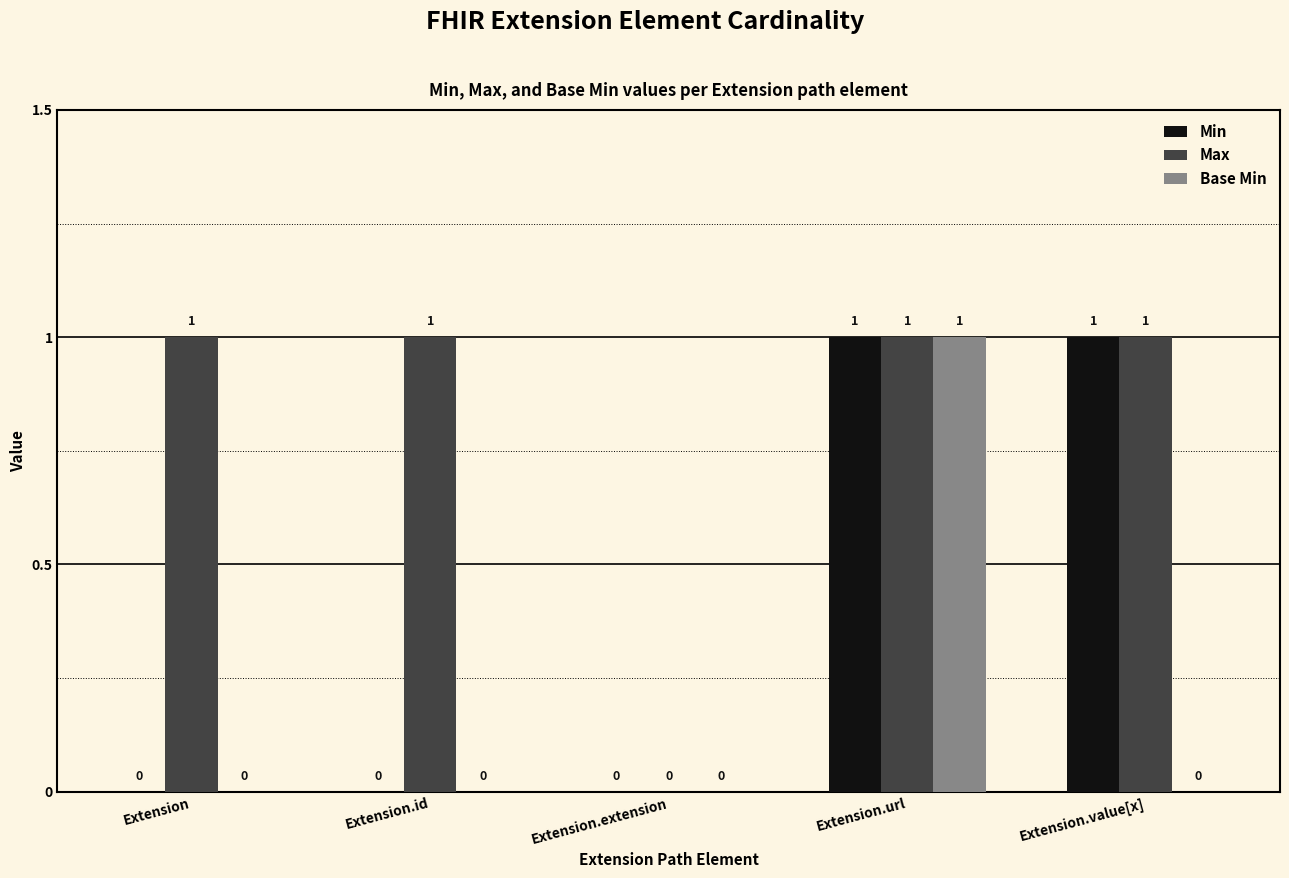

How many Base Min values are between 0 and 1?

5